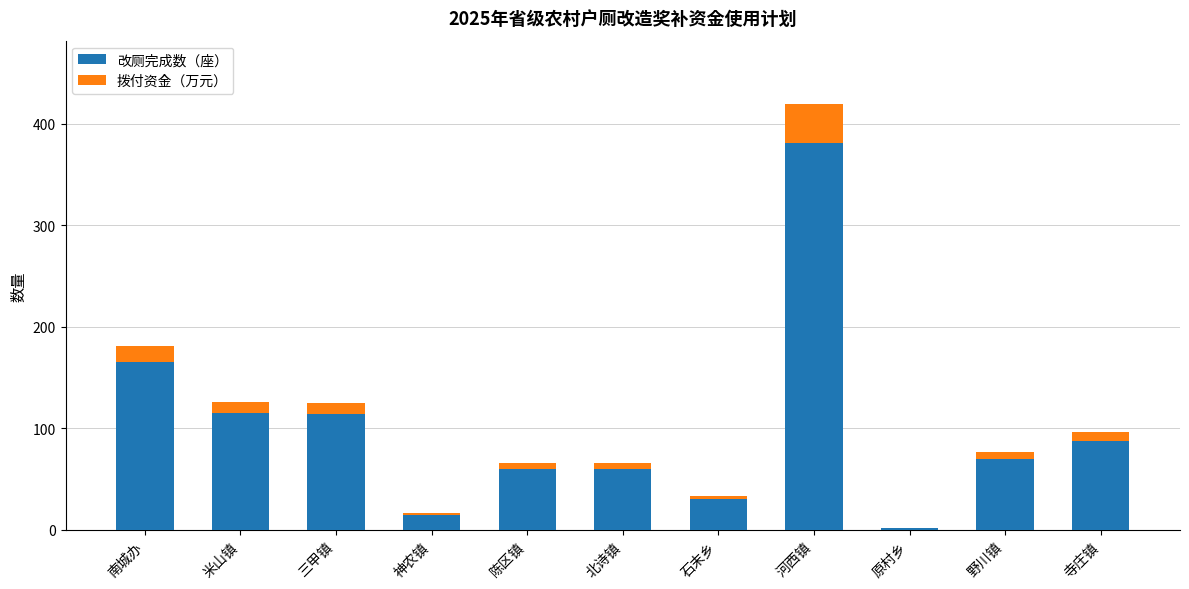

Does the chart contain stacked bars?

Yes